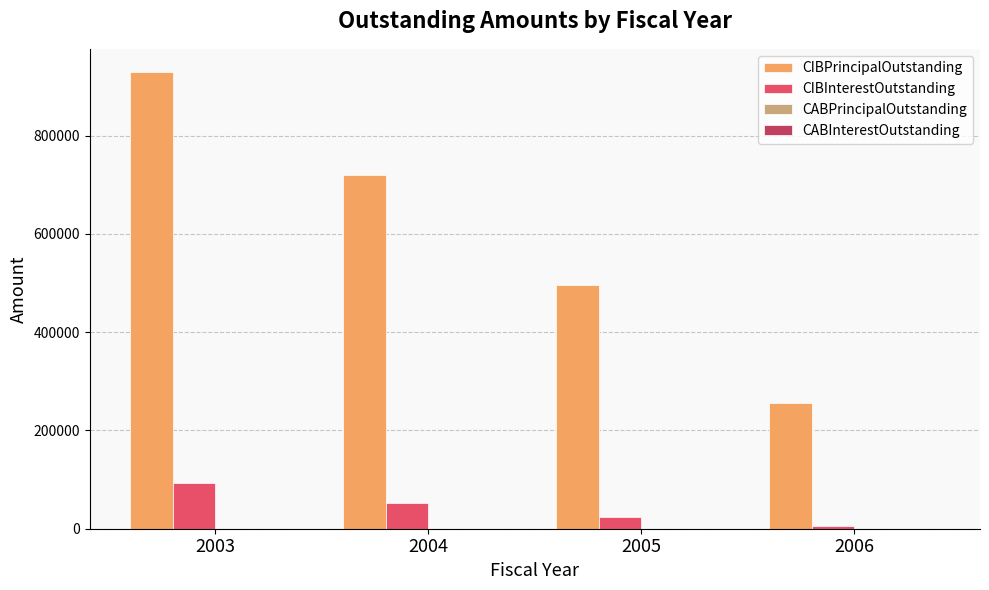

Which category has the highest value across all series?

2003